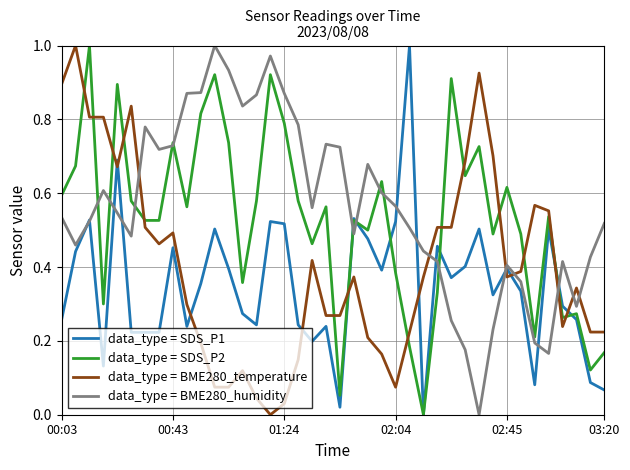

Rank the series by their average value, from lowest to highest.

data_type = SDS_P1, data_type = BME280_temperature, data_type = SDS_P2, data_type = BME280_humidity